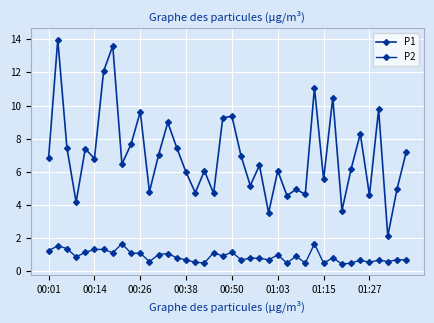

How many data points does each series have?

40